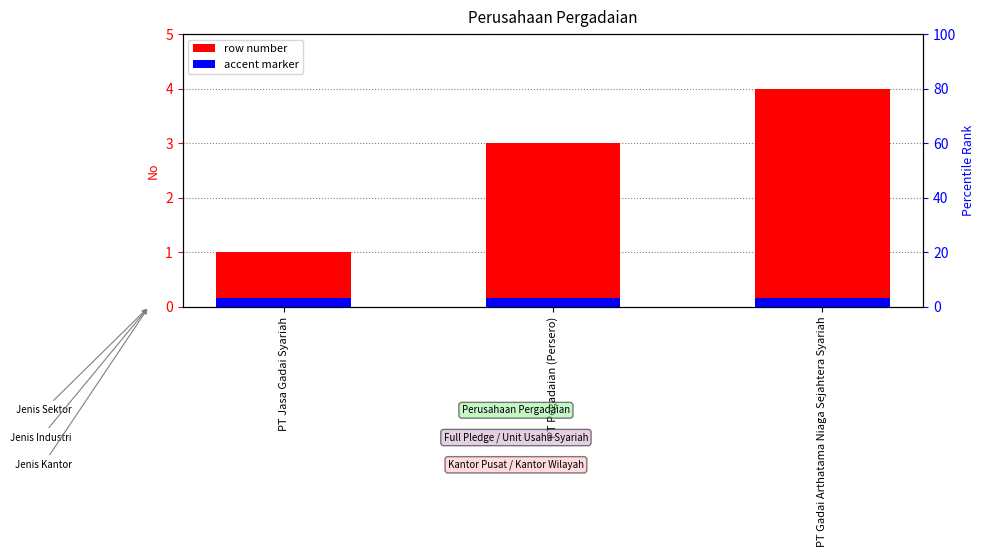

What is the minimum value for No (Row Index)?

1.0